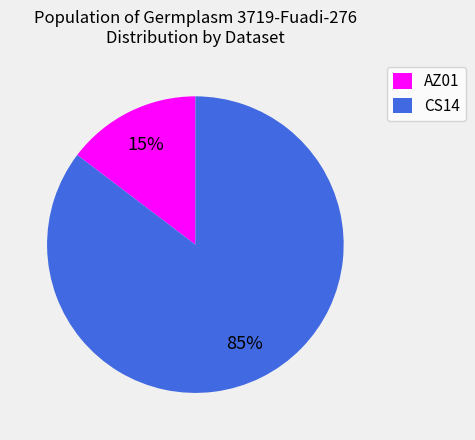

Which slice represents more than half of the pie?

CS14